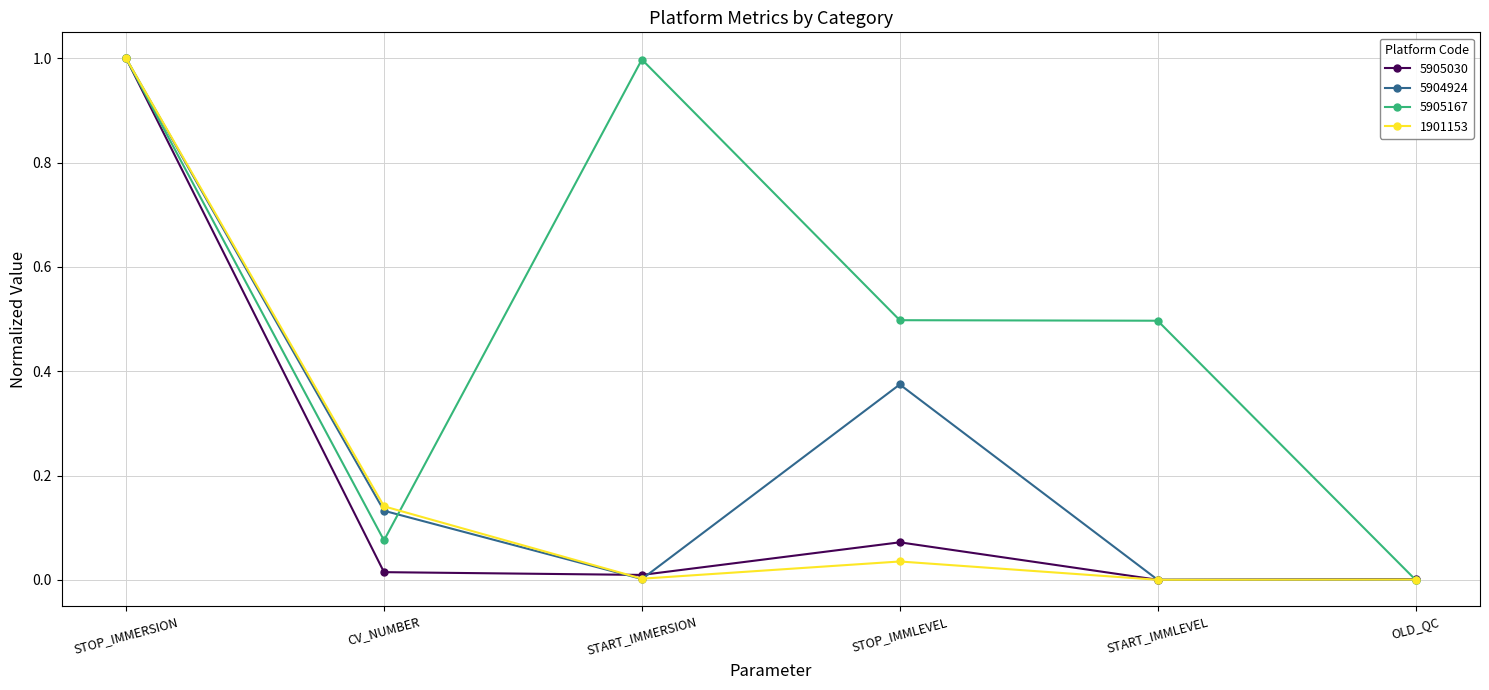

True or false: 5905030 has more than 0 interior local peaks.

True